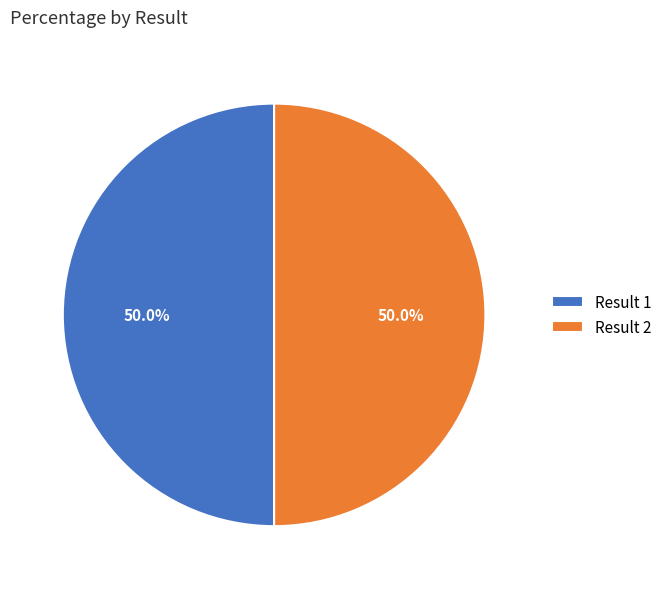

What is the ratio of the value at Result 2 to the value at Result 1?

1.0